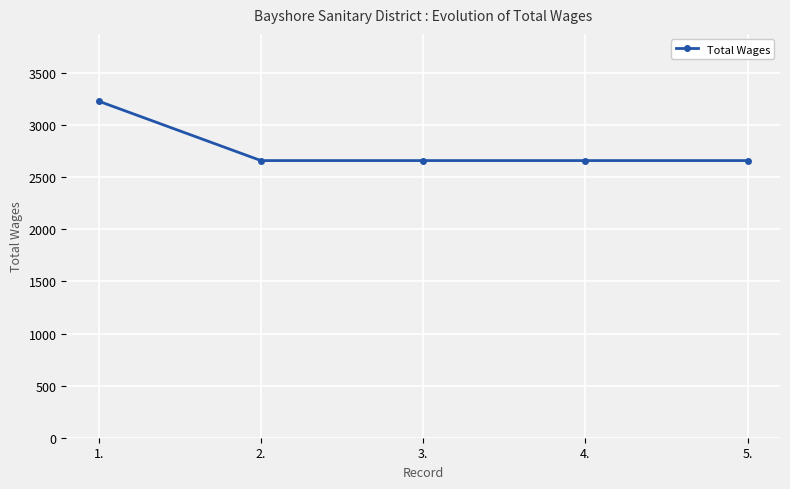

What position from the left is 2.?

2